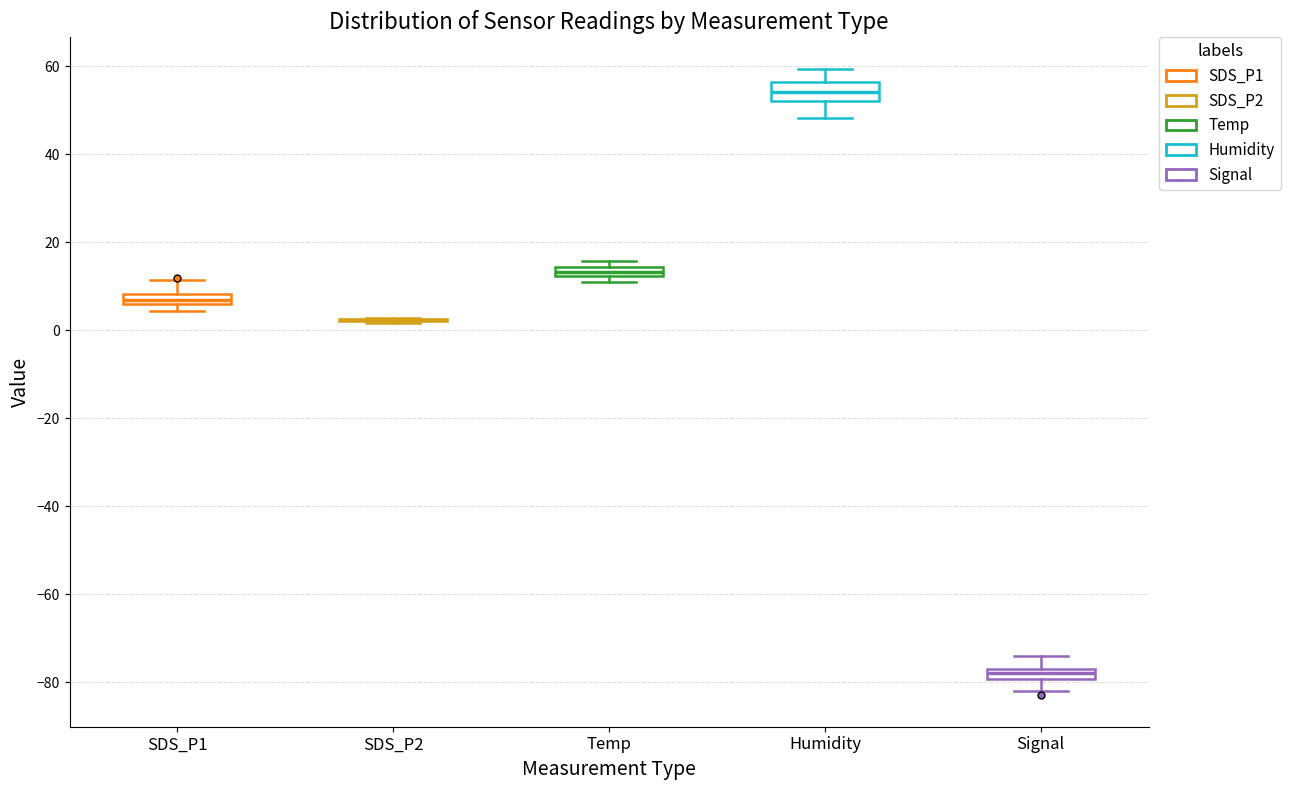

Where does the upper whisker of the box for SDS_P1 end on the y-axis? The values are not printed on the chart, so give them approximately, as read against the axis.

12